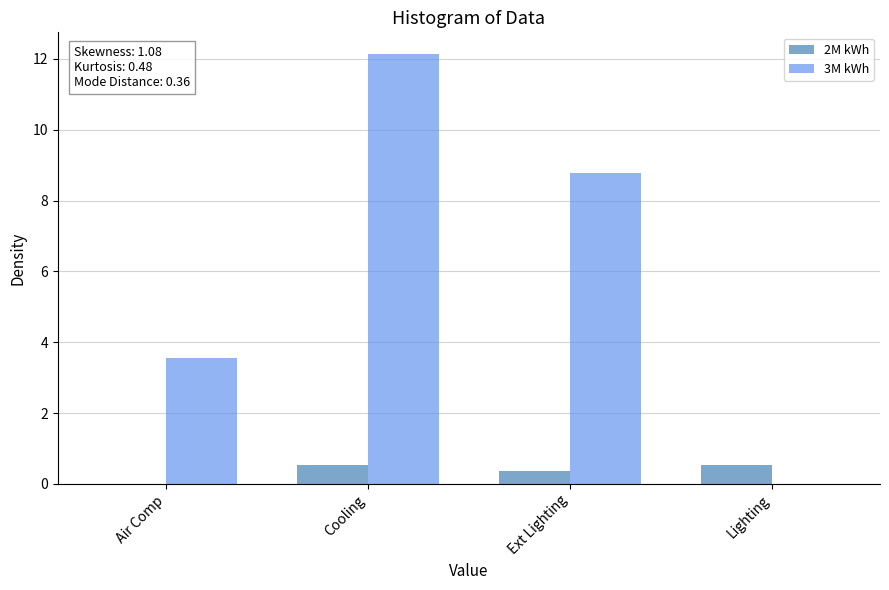

What is the greatest value displayed?

12.1